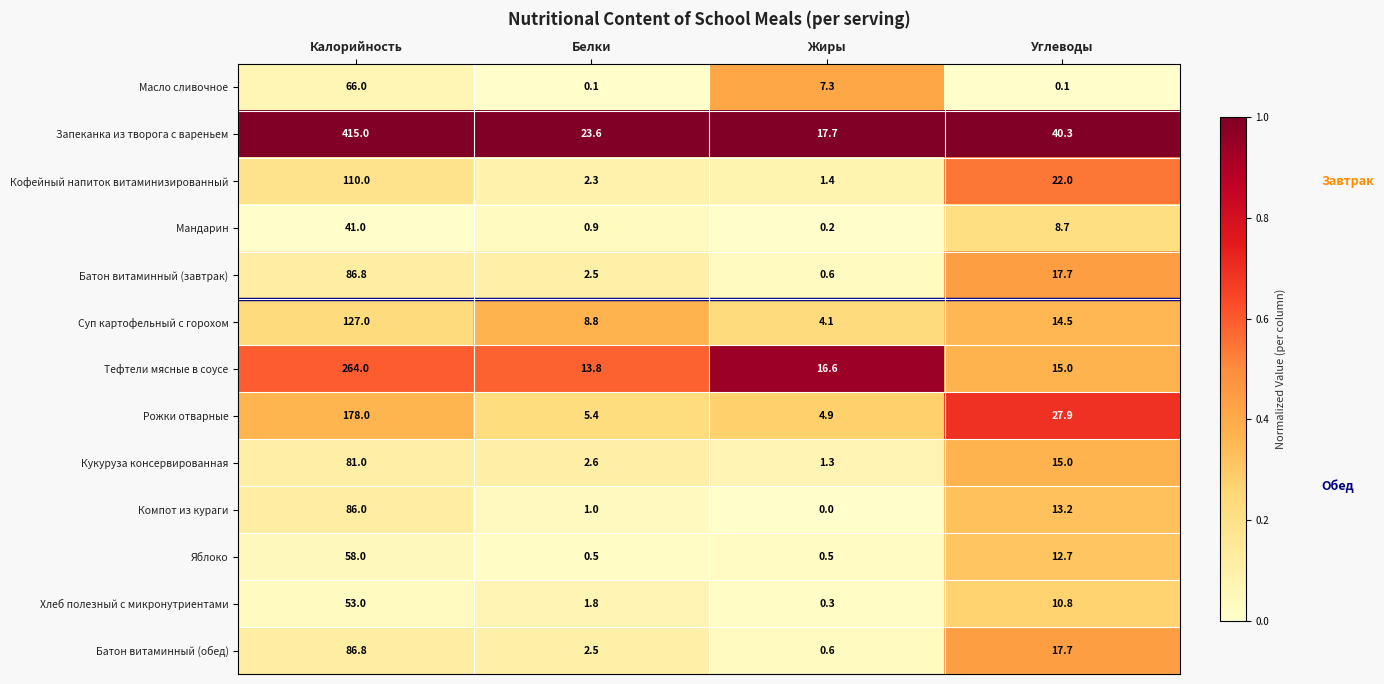

What is the greatest value displayed?

415.0